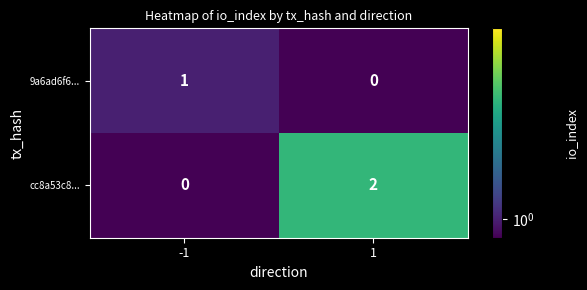

Between -1 and 1, which series saw the biggest shift?

cc8a53c8...